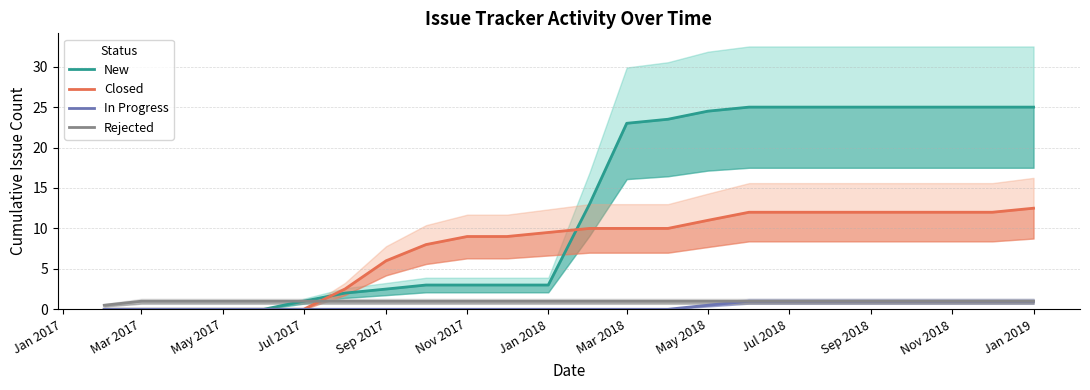

Which series has the widest spread of values?

New